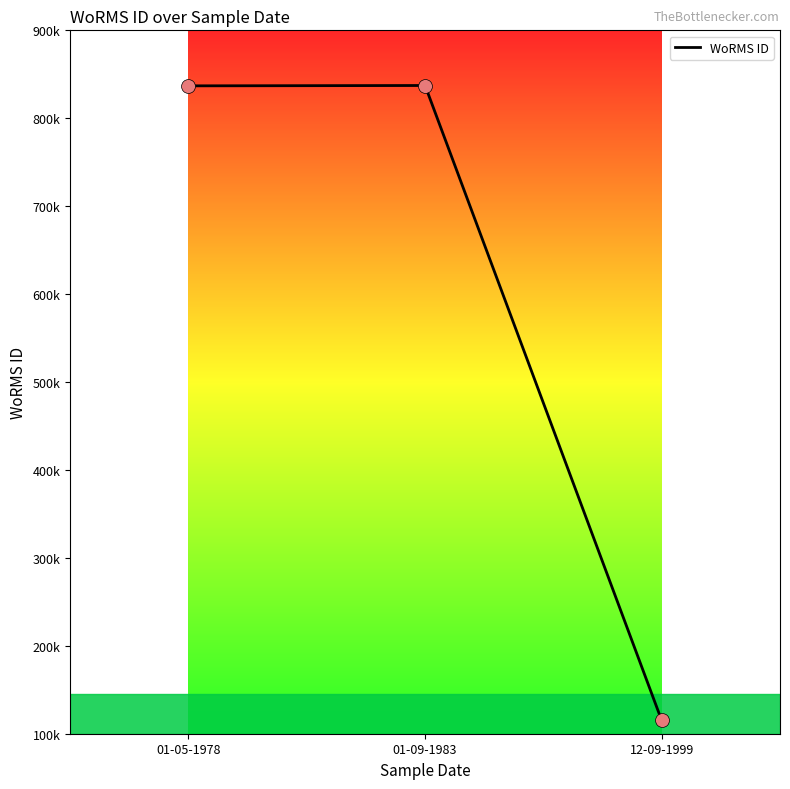

Which has a higher value, 01-09-1983 or 01-05-1978?

01-09-1983